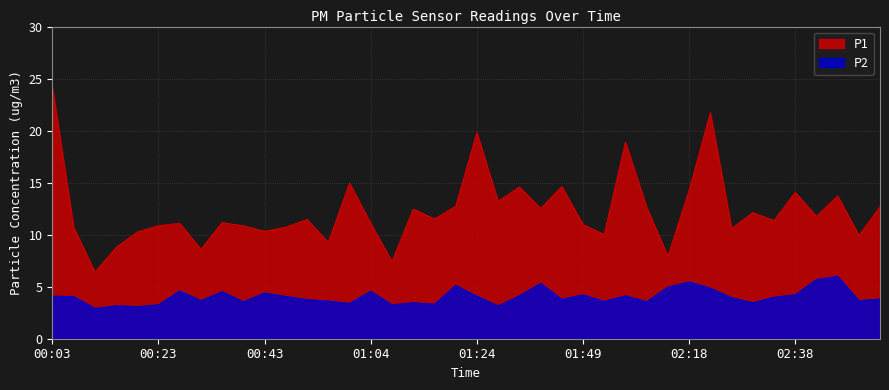

What is the total value across all series at 01:37?

17.9